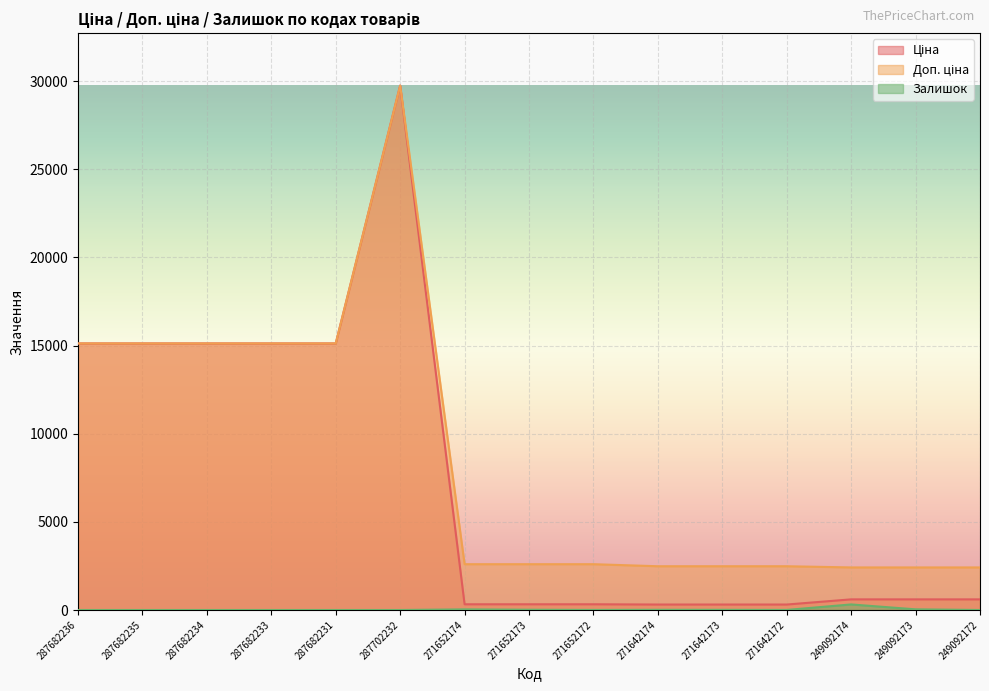

Reading left to right, transcribe all the data shown in this chart.

Ціна: 15120.0	15120.0	15120.0	15120.0	15120.0	29747.2	324.8	324.8	324.8	310.3	310.3	310.3	603.7	603.7	603.7
Доп. ціна: 15120.0	15120.0	15120.0	15120.0	15120.0	29747.2	2598.3	2598.3	2598.3	2482.4	2482.4	2482.4	2414.8	2414.8	2414.8
Залишок: 0.0	0.0	0.0	0.0	0.0	0.0	35.0	15.0	4.0	11.0	10.0	4.0	316.0	38.0	0.0